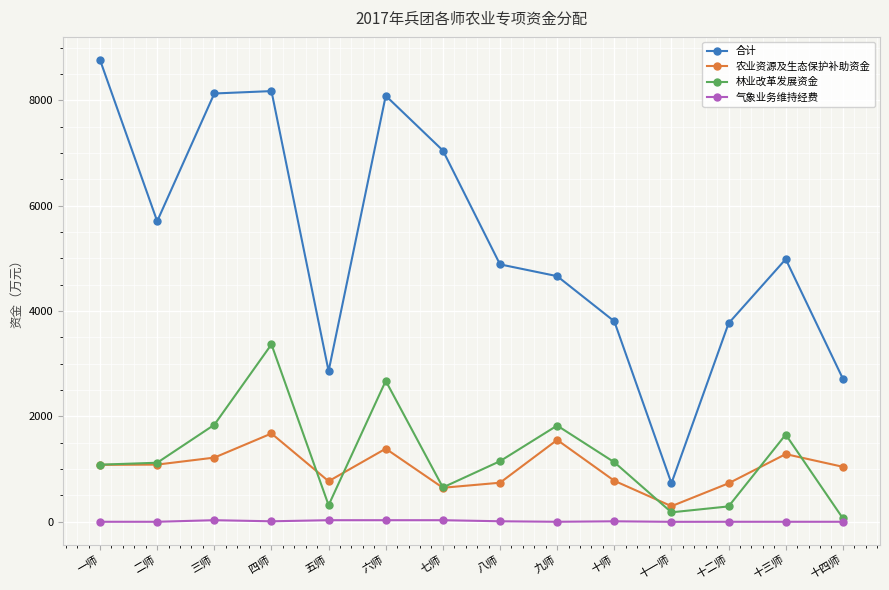

Does the chart display data point markers on the line(s)?

Yes